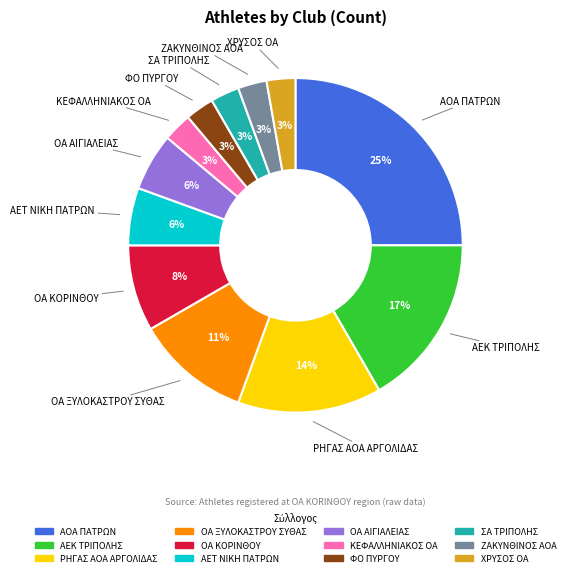

To the nearest percent, what is the average slice percentage?

8%